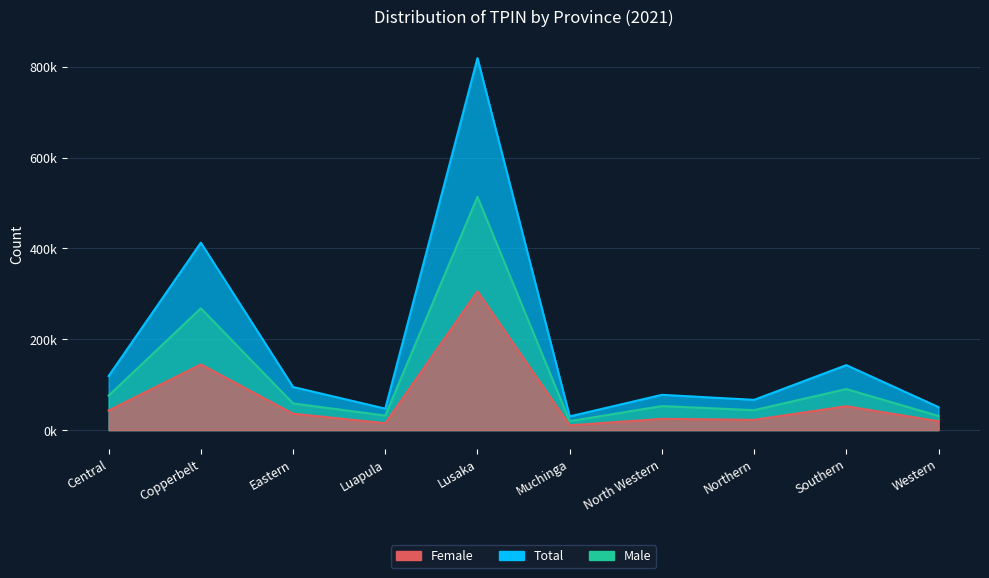

At which category does Female reach its first local valley?

Luapula